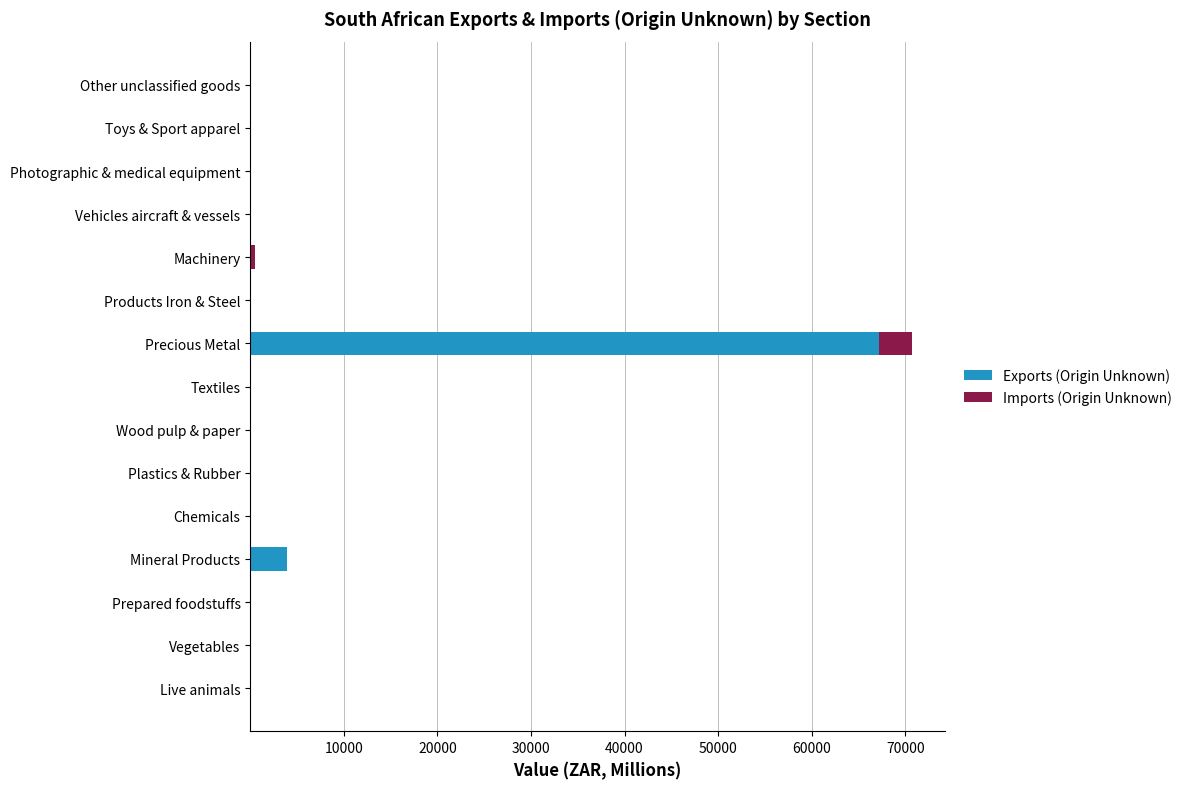

What is the highest value of the Exports (Origin Unknown) series?

67181.2